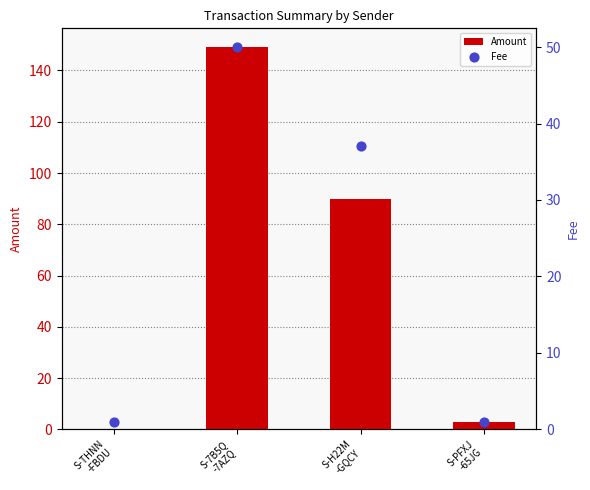

Which series has the largest total across all categories?

Amount